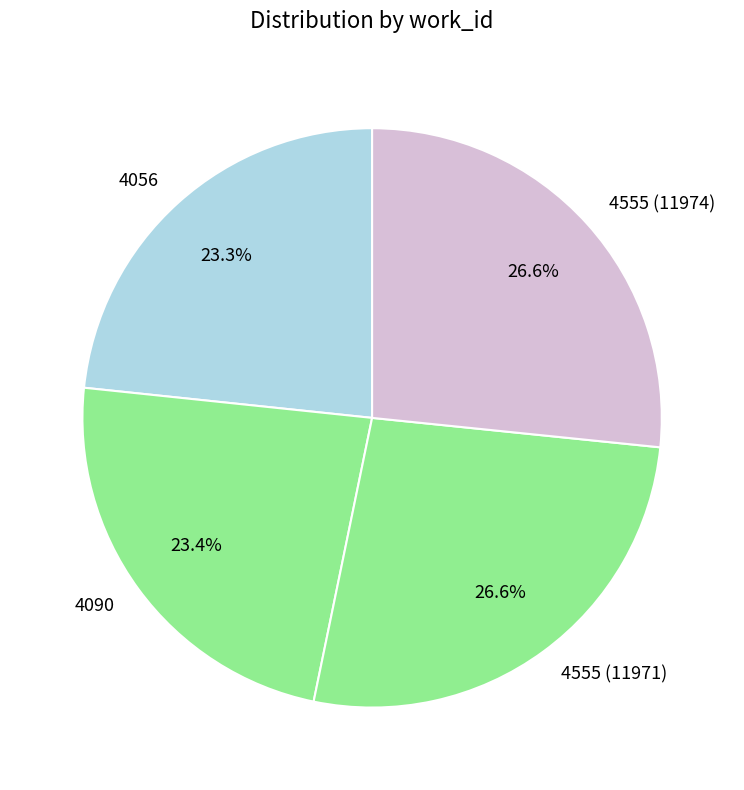

What percentage is the 4090 slice, to the nearest percent?

23%